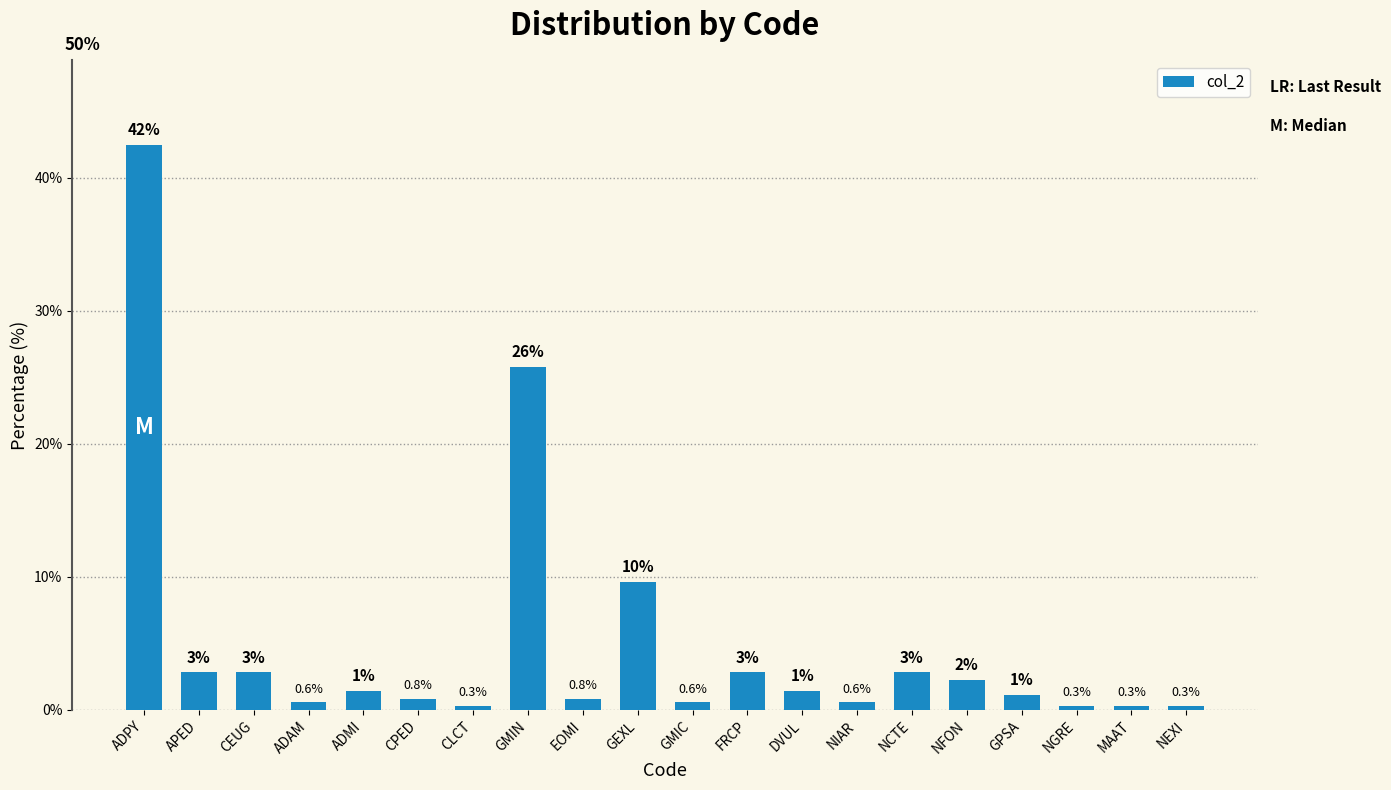

What is the label of the 20th bar from the left?

NEXI